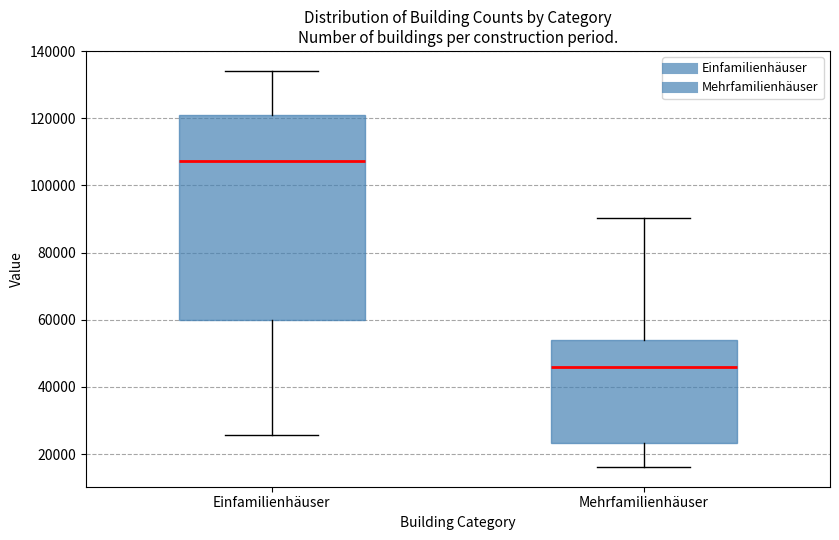

Where does the median line of the box for Mehrfamilienhäuser sit on the y-axis? The values are not printed on the chart, so give them approximately, as read against the axis.

46000